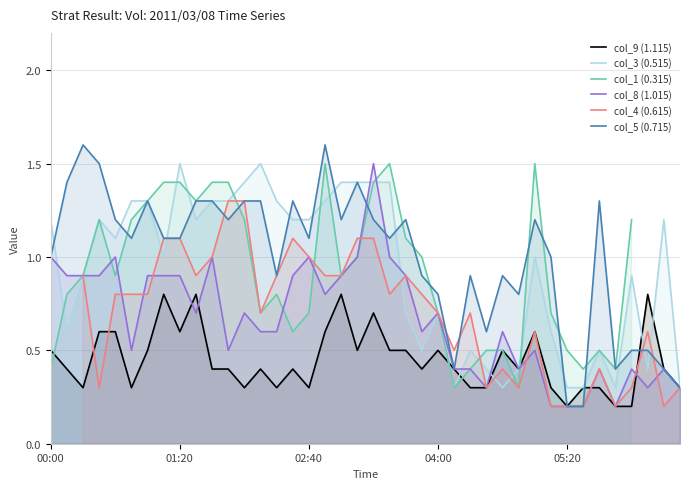

At 30, list the series in order from smallest to largest.

col_8 (1.015), col_9 (1.115), col_4 (0.615), col_3 (0.515), col_5 (0.715), col_1 (0.315)